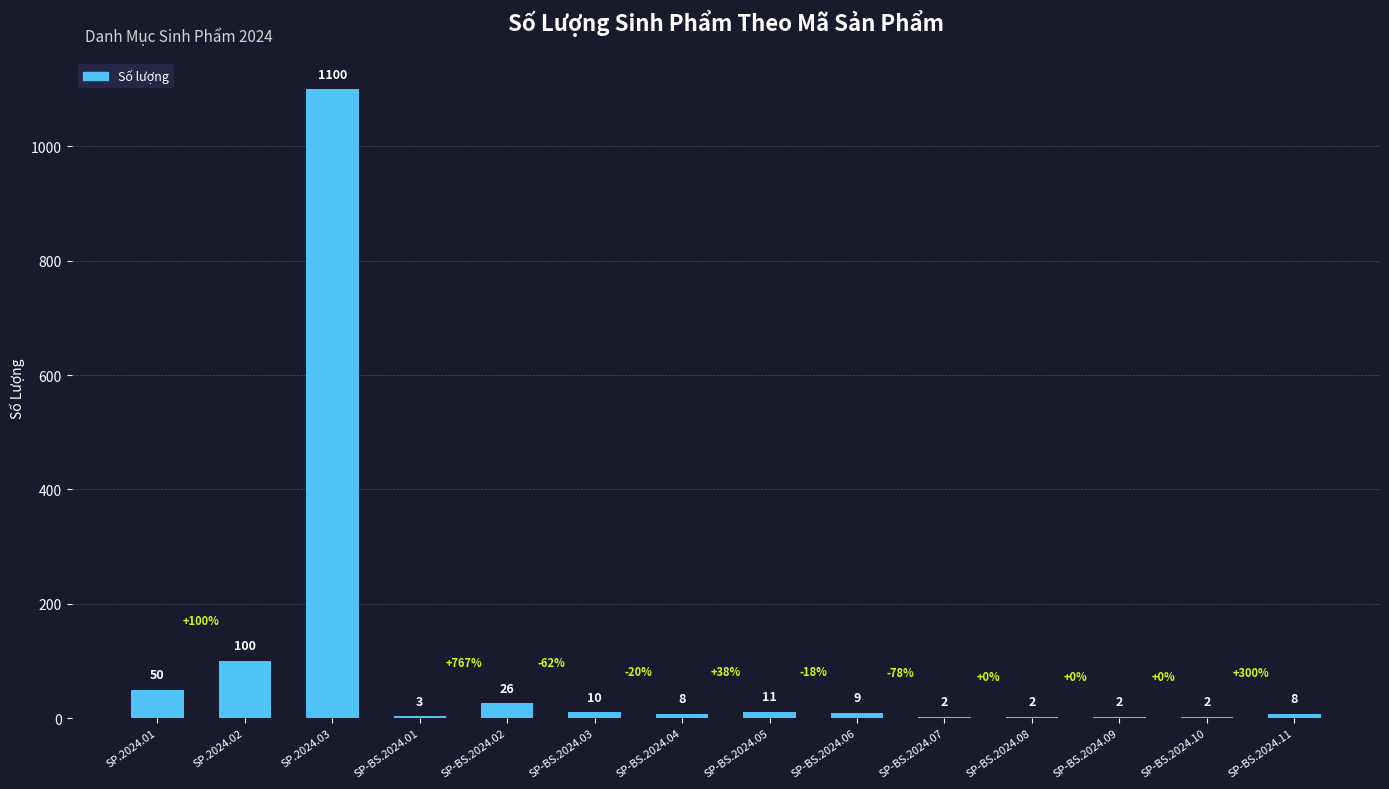

What is the greatest value displayed?

1100